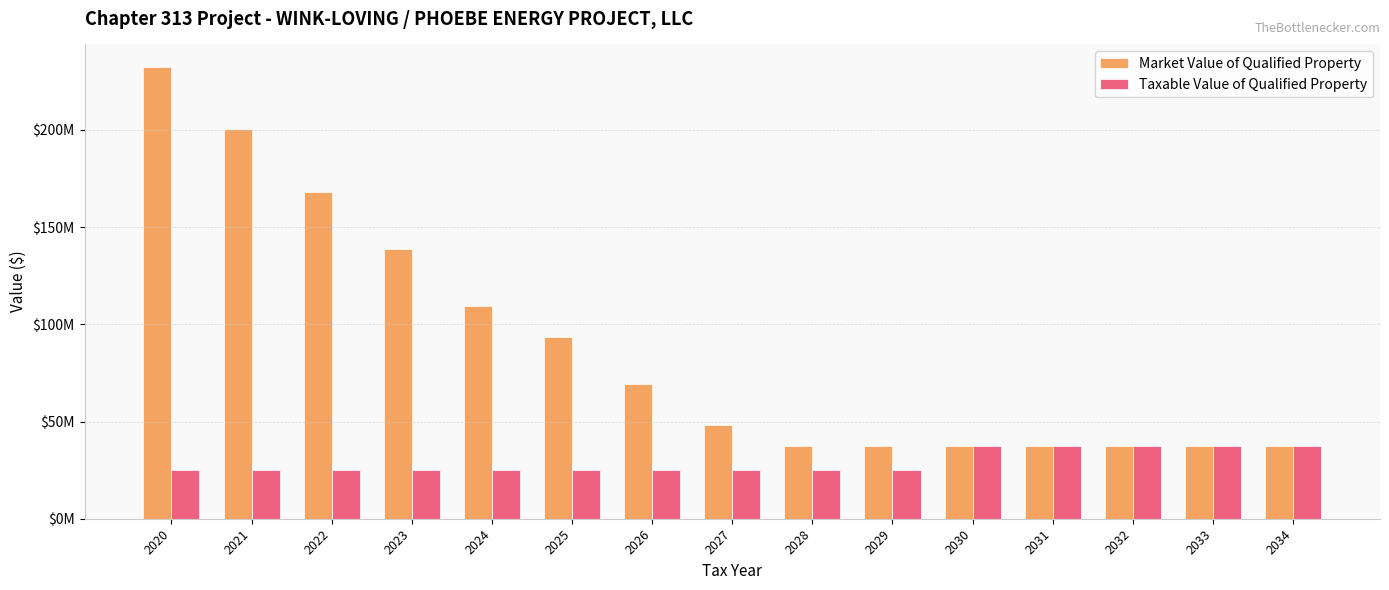

Are the bars grouped side by side (vs. stacked)?

Yes